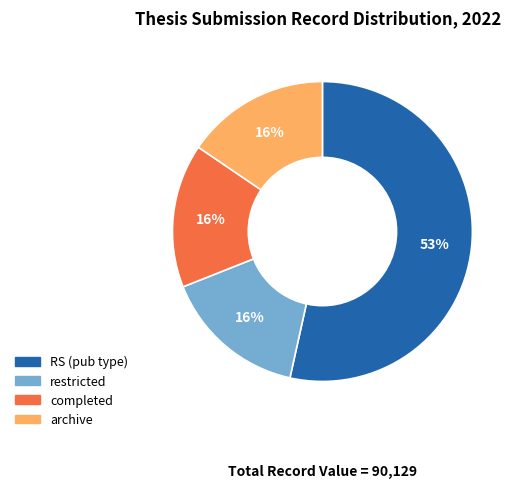

Does any single category account for the majority?

Yes